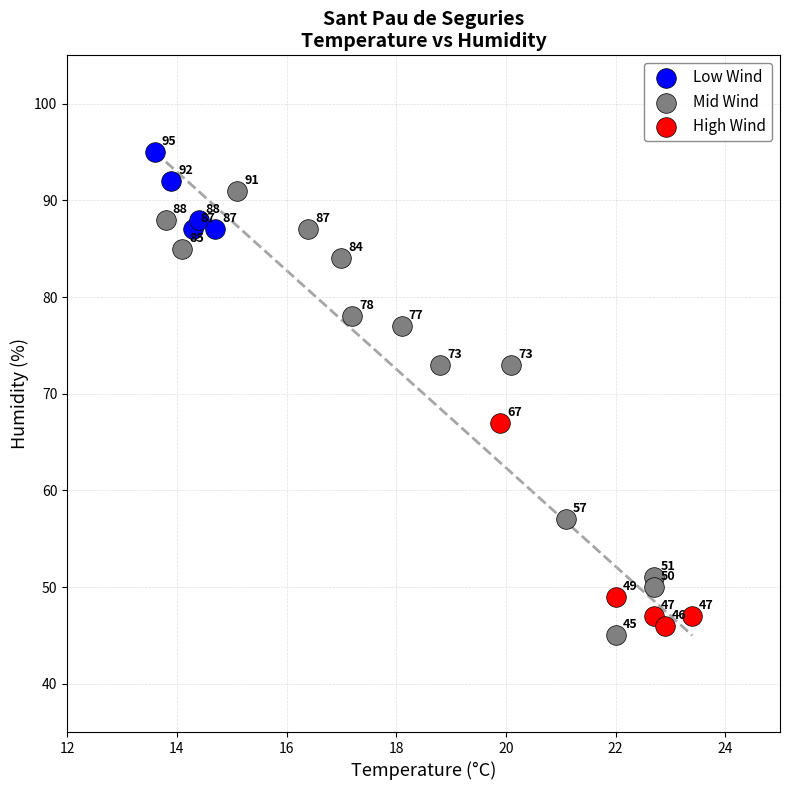

Which series contains the highest Y value?

Low Wind